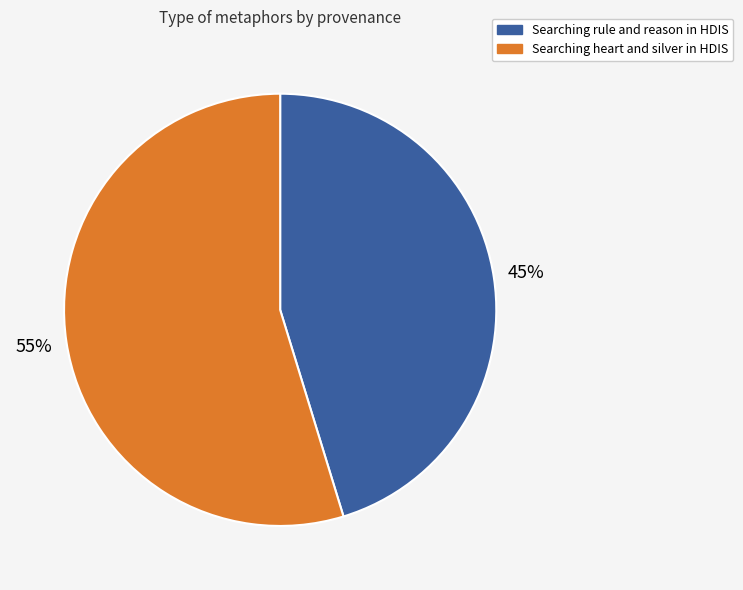

To the nearest percent, what is the average slice percentage?

50%